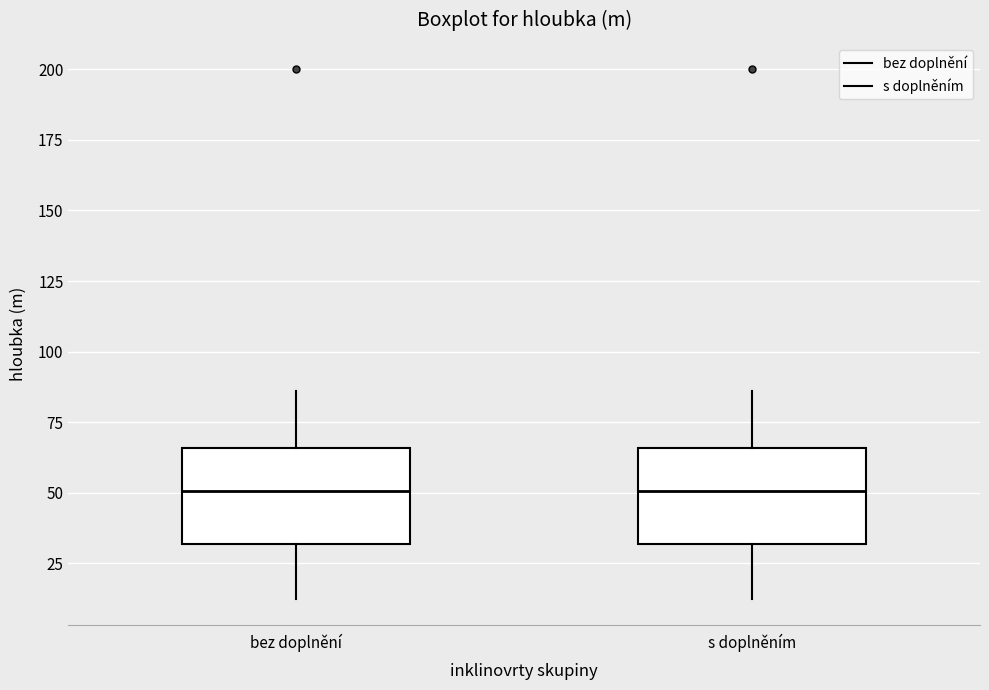

Where does the upper whisker of the box for bez doplnění end on the y-axis? The values are not printed on the chart, so give them approximately, as read against the axis.

85